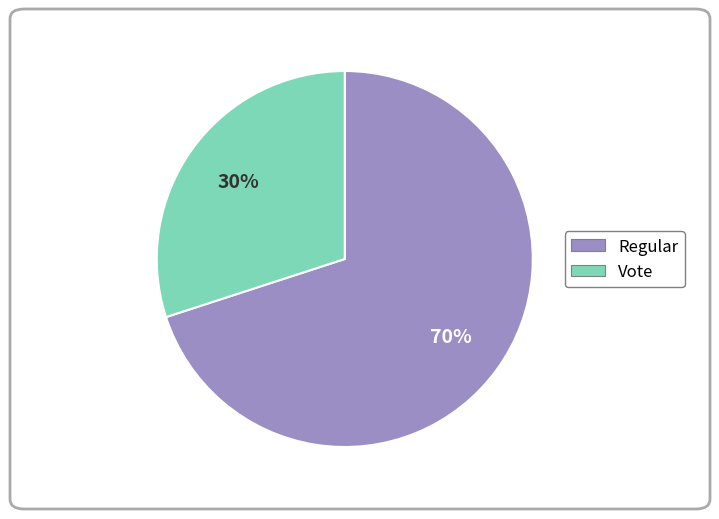

What is the ratio of the value at Regular to the value at Vote?

2.3